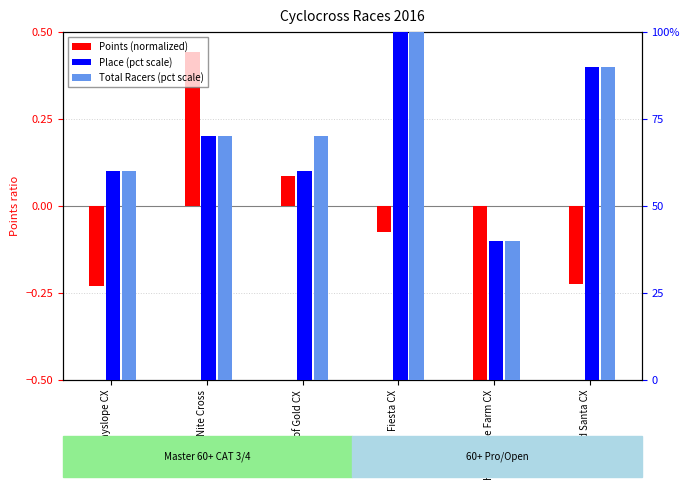

What is the approximate value of Place (pct scale) at Bad Santa CX?

90.0